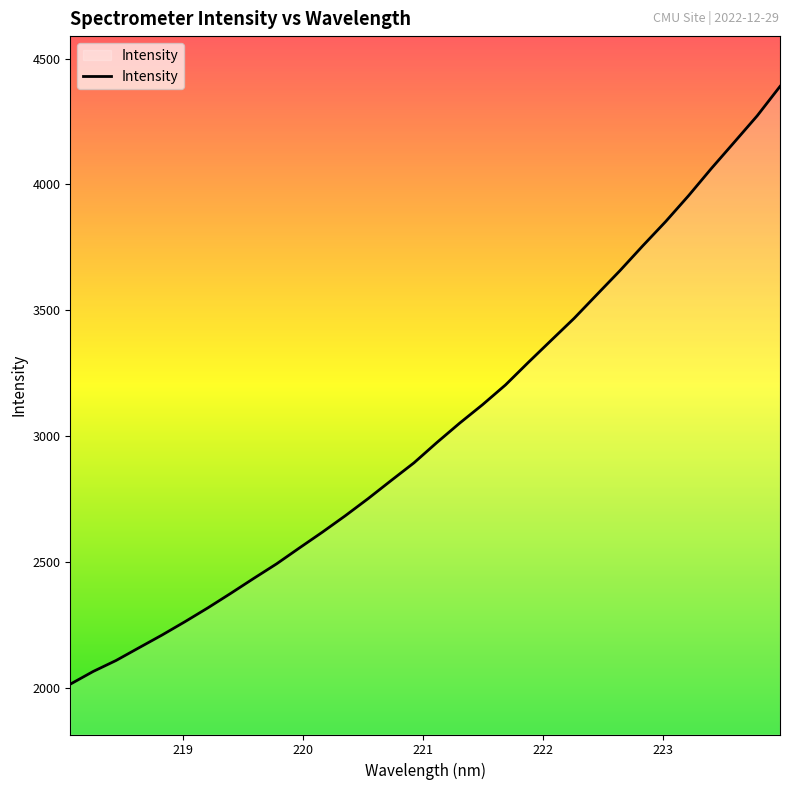

What is the minimum value shown in the chart?

2013.9